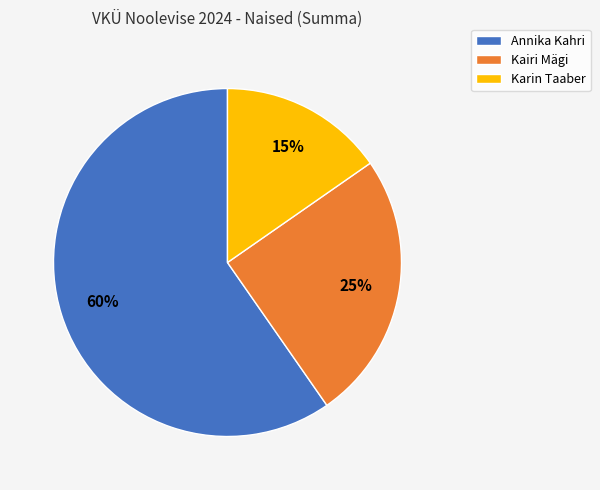

Is it true that Karin Taaber is 30% of the pie?

False